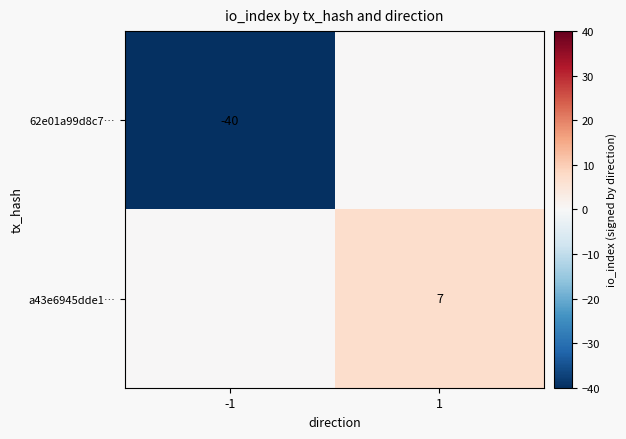

Is it true that a43e6945dde1… equals 9 at 1?

False